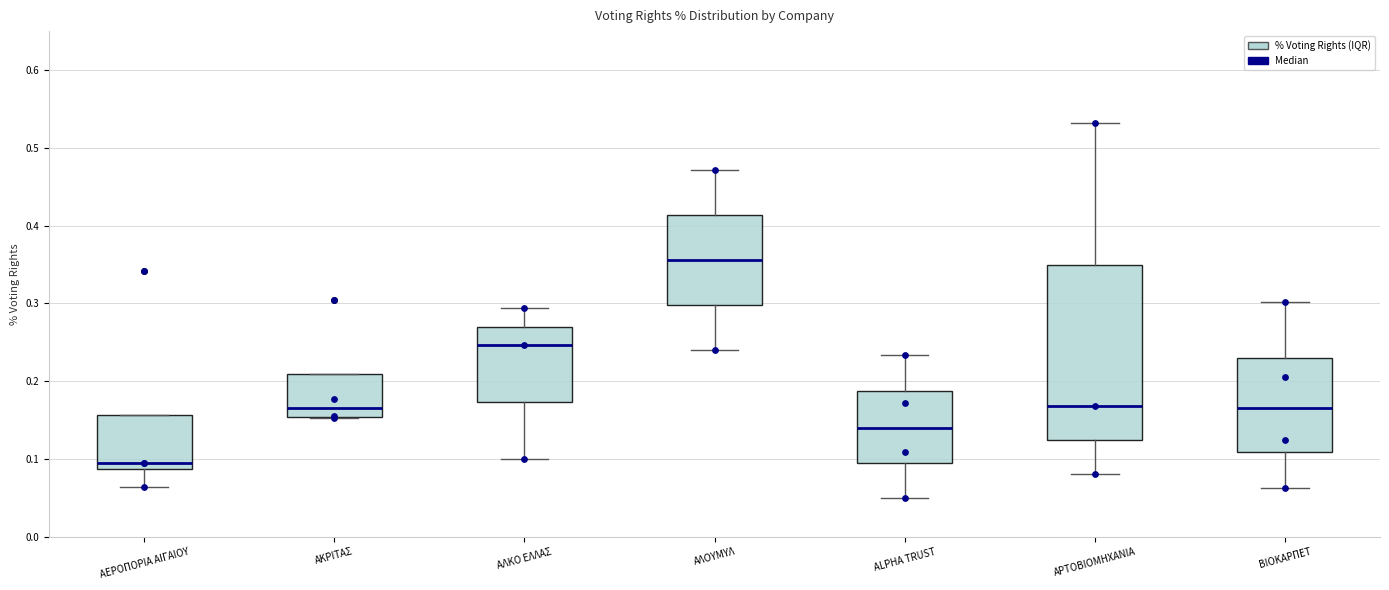

Reading left to right, transcribe this box plot: for each box, give where its median line is, the range the box spans, and where its two whiskers end, as read against the y-axis. The values are not printed on the chart, so give them approximately, as read against the axis.

ΑΕΡΟΠΟΡΙΑ ΑΙΓΑΙΟΥ: median 0.09 (just above the box's lower edge), box 0.09 to 0.16, whiskers 0.06 to 0.16
ΑΚΡΙΤΑΣ: median 0.17, box 0.15 to 0.21, whiskers 0.15 to 0.21
ΑΛΚΟ ΕΛΛΑΣ: median 0.25, box 0.17 to 0.27, whiskers 0.10 to 0.29
ΑΛΟΥΜΥΛ: median 0.36, box 0.30 to 0.41, whiskers 0.24 to 0.47
ALPHA TRUST: median 0.14, box 0.09 to 0.19, whiskers 0.05 to 0.23
ΑΡΤΟΒΙΟΜΗΧΑΝΙΑ: median 0.17, box 0.12 to 0.35, whiskers 0.08 to 0.53
ΒΙΟΚΑΡΠΕΤ: median 0.17, box 0.11 to 0.23, whiskers 0.06 to 0.30